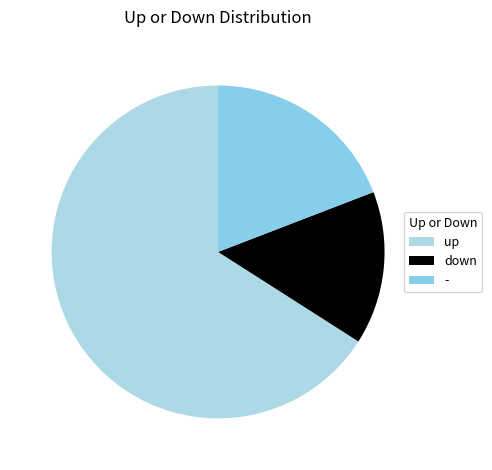

How many slices are in this pie chart?

3